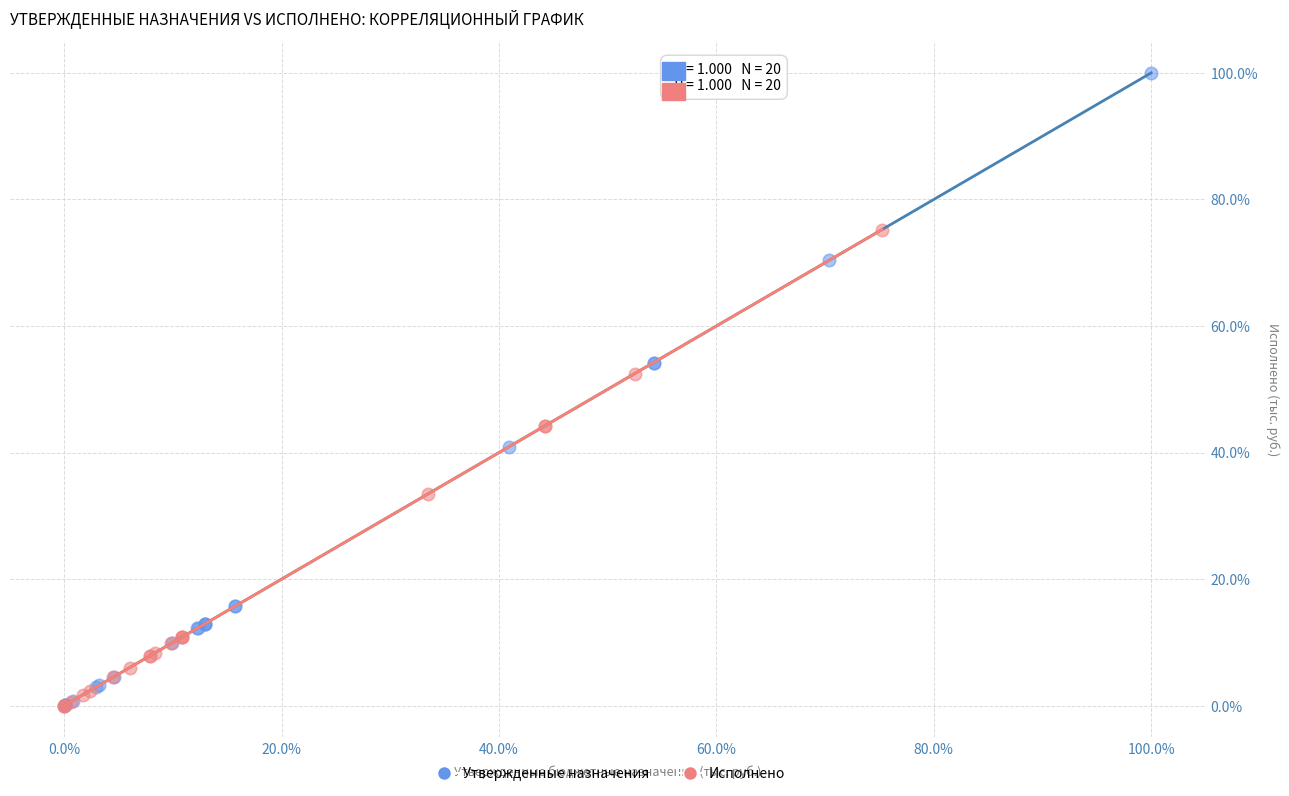

Which series reaches the maximum Y coordinate?

Утвержденные назначения